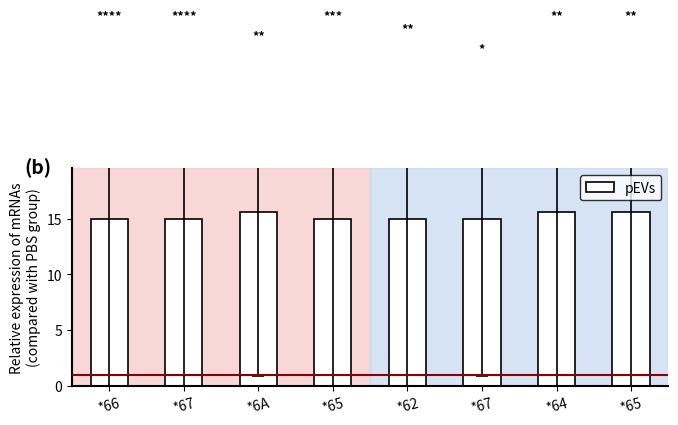

Which has a higher value, *64 or *65?

*64